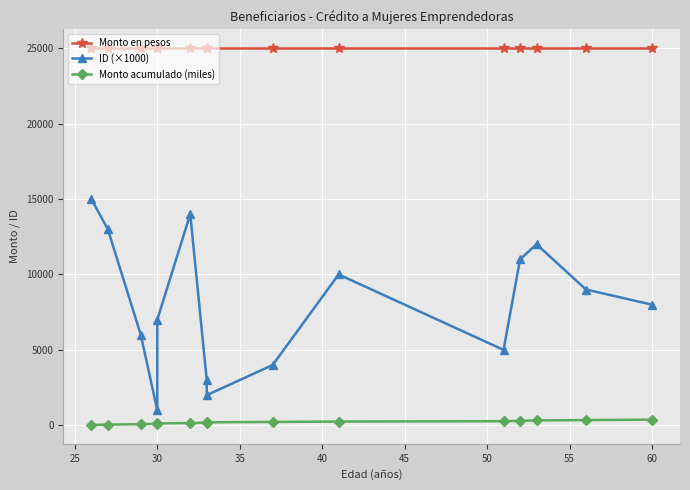

True or false: ID (×1000) and Monto en pesos intersect in this chart.

False